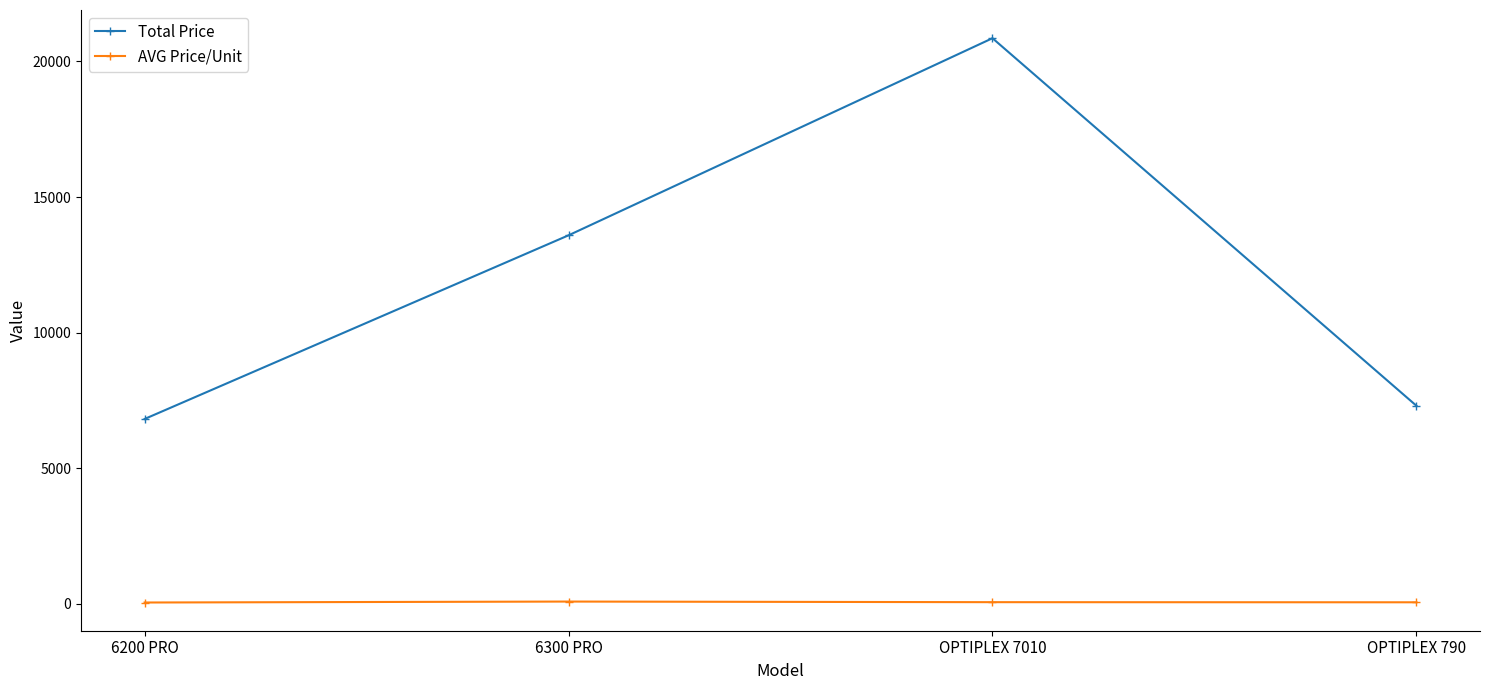

At which label is Total Price closest to 13837?

6300 PRO